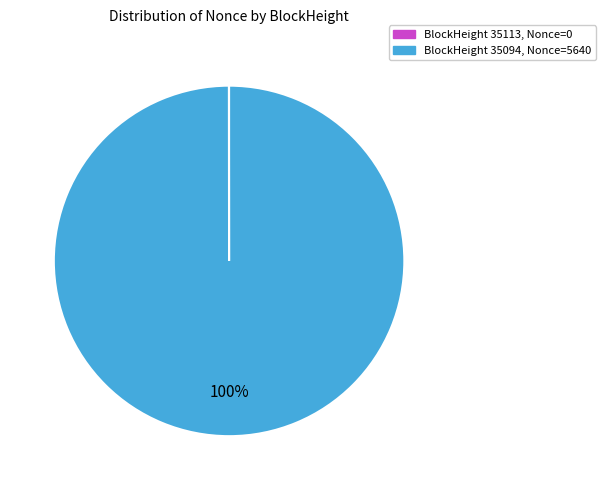

To the nearest percent, what is the difference between the largest and smallest slice percentages?

100%